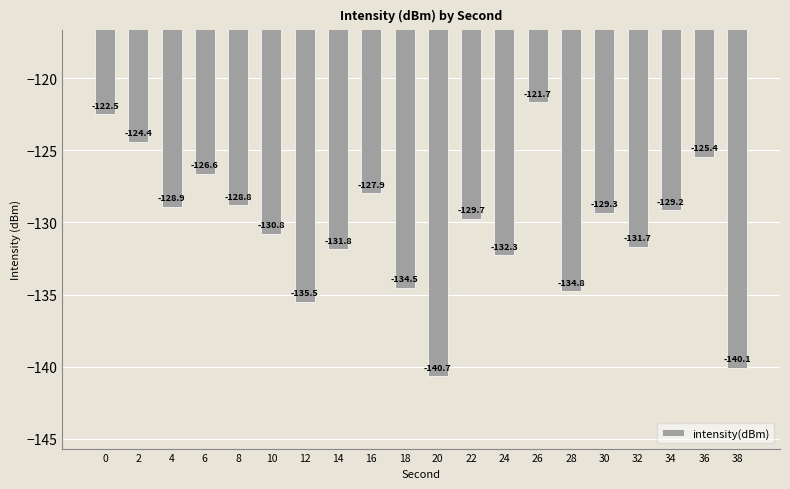

How many series are shown in this chart?

1